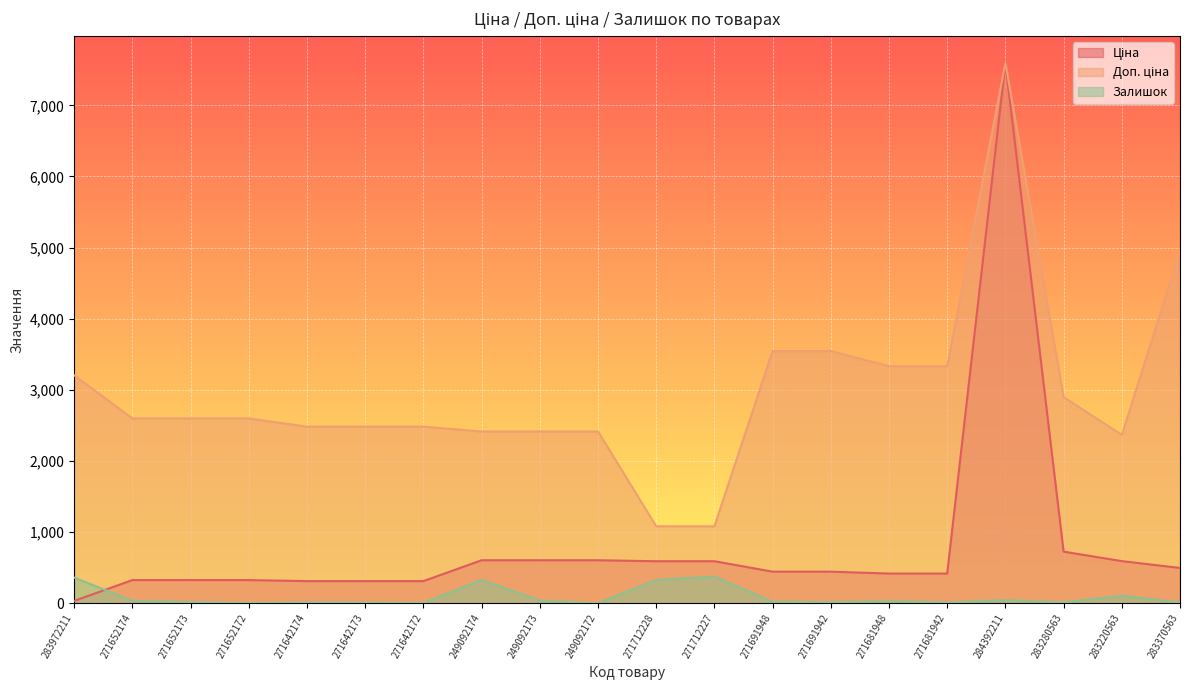

Which series has the largest range (max minus min)?

Ціна